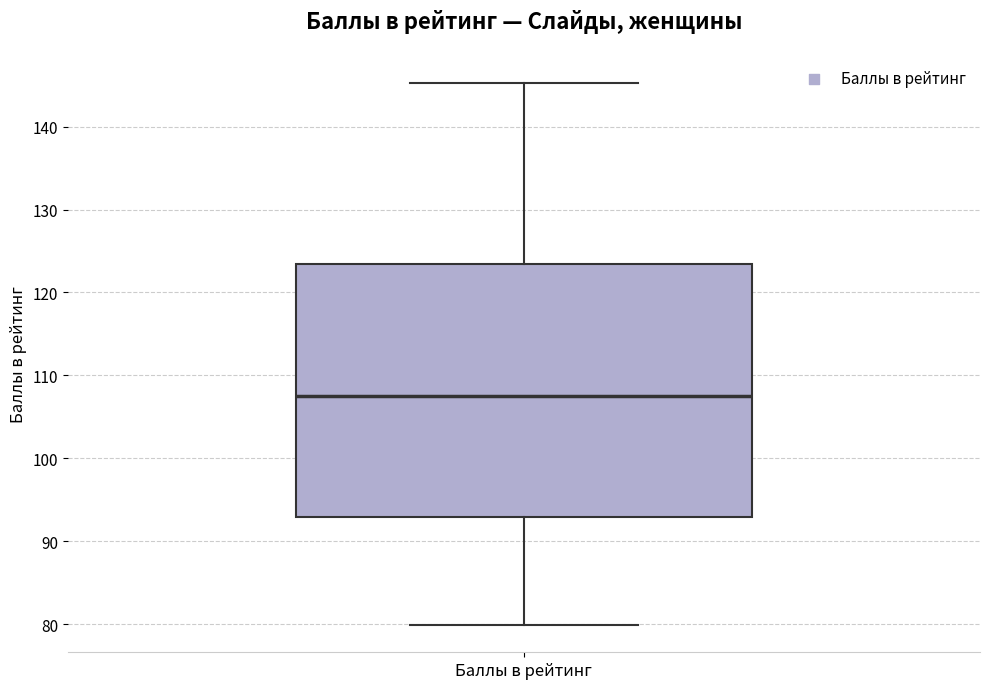

Transcribe this box plot: give where the median line is, the range the box spans, and where the two whiskers end, as read against the y-axis. The values are not printed on the chart, so give them approximately, as read against the axis.

median 107, box 93 to 123, whiskers 80 to 145